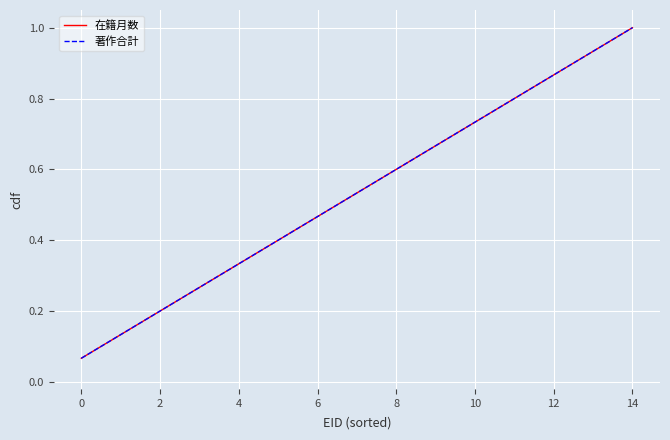

Does the chart display data point markers on the line(s)?

No